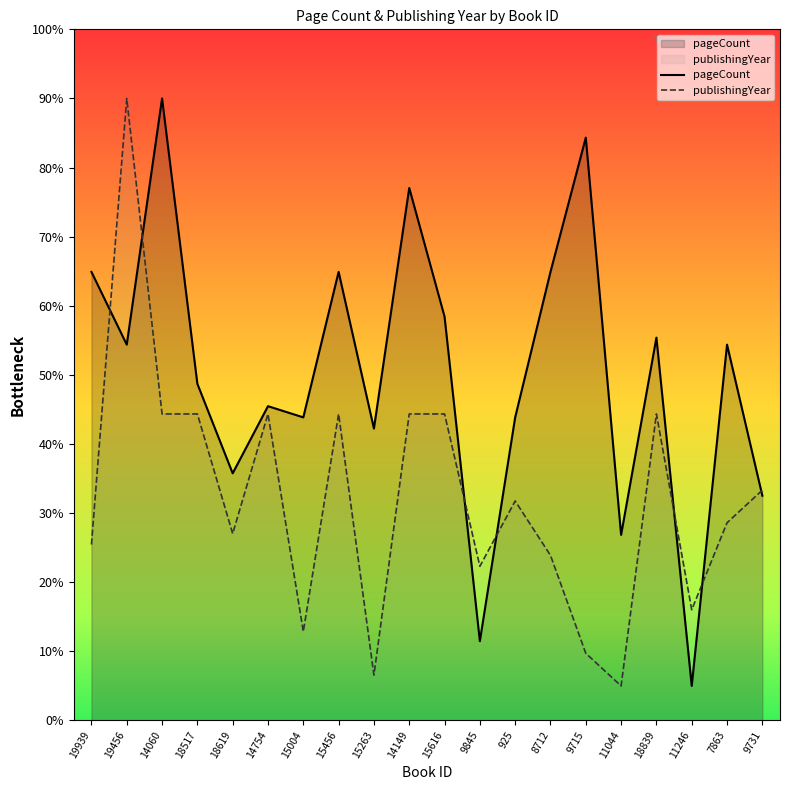

List the series in order of their overall mean, highest first.

pageCount, publishingYear